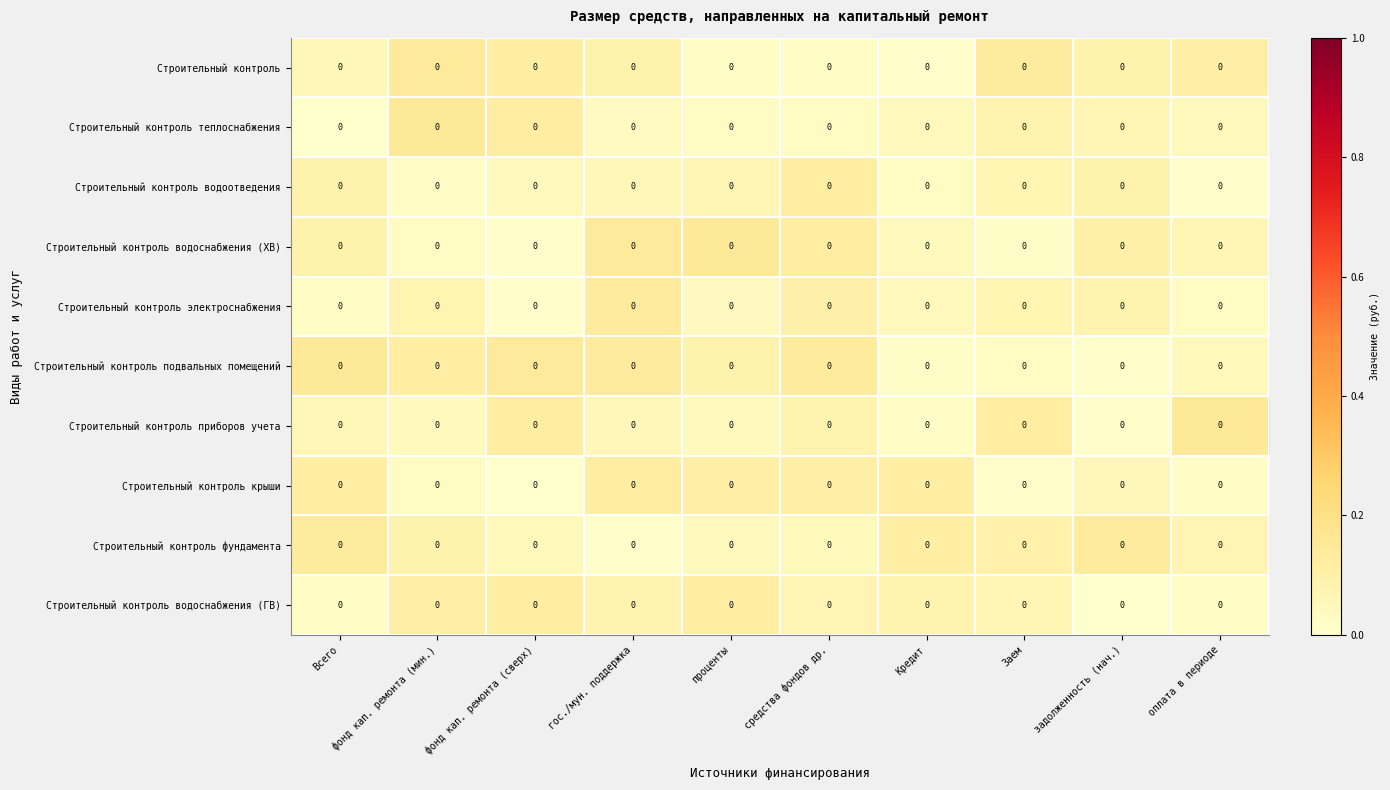

What is the maximum value for Строительный контроль водоснабжения (ГВ)?

0.1